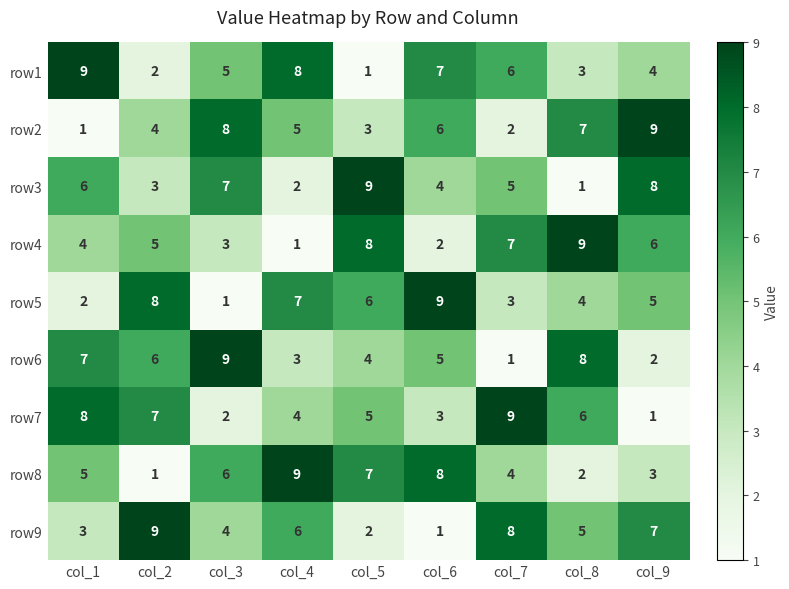

At which label is row5 closest to 5?

col_9